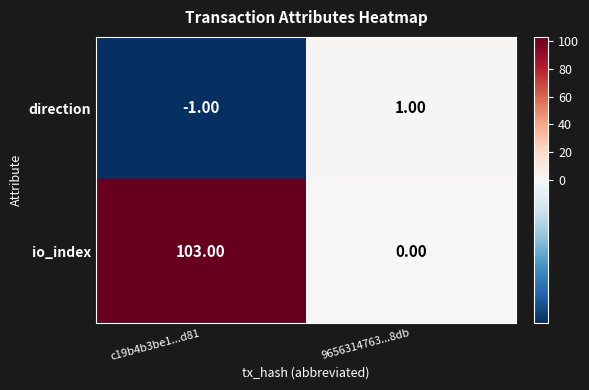

Which series has the largest range (max minus min)?

io_index